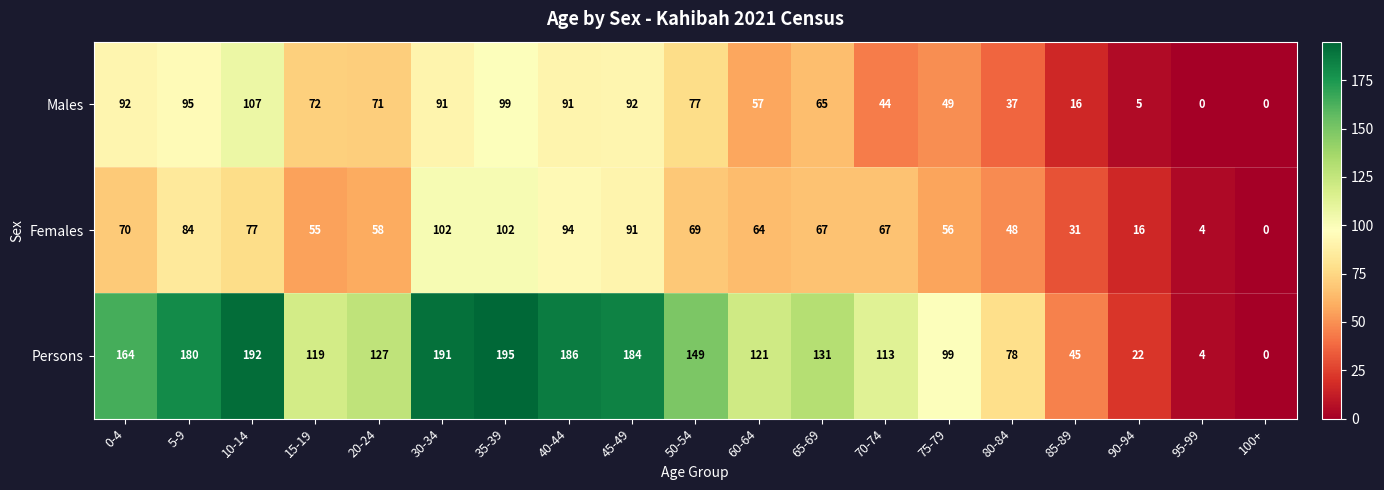

Which series has the largest total across all categories?

Persons